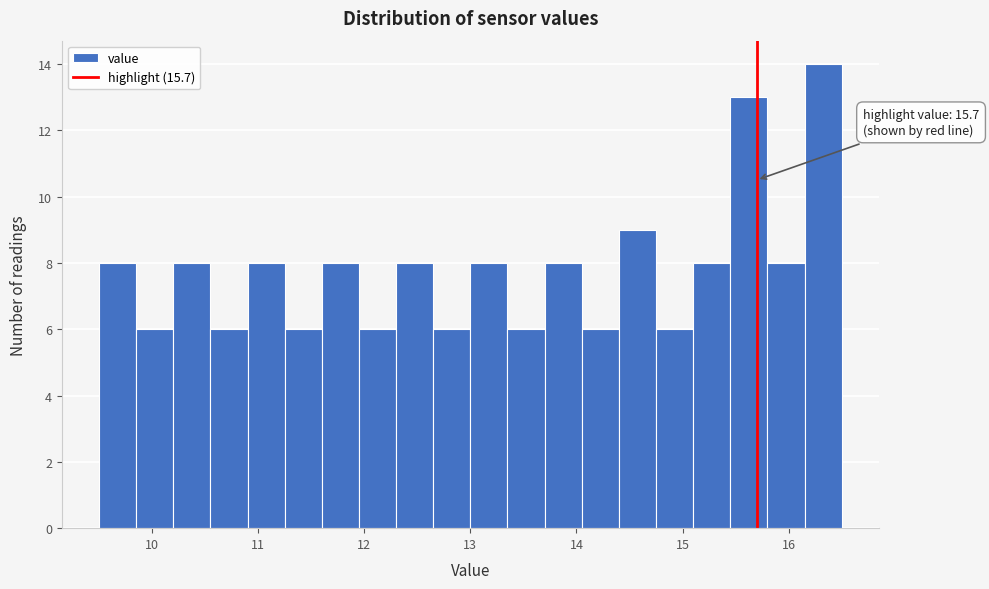

Around what value on the x-axis is the tallest bar? Give the approximate position of its centre, as read against the axis.

16.3